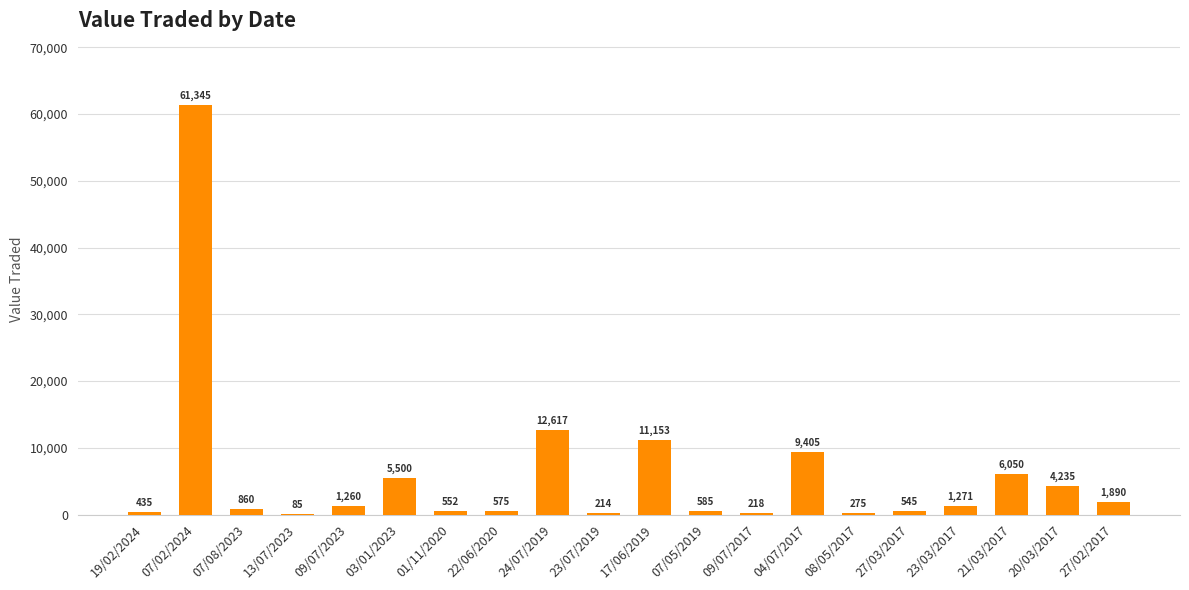

What is the sum of all values?

119070